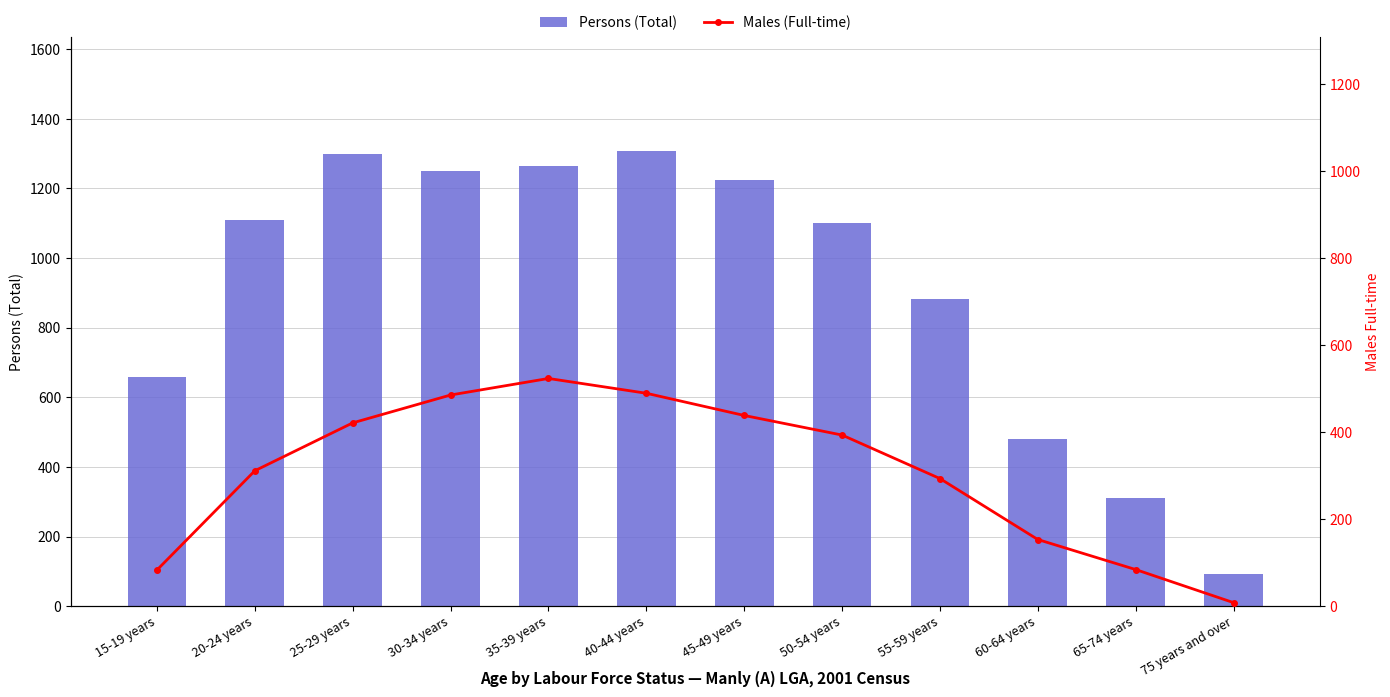

List the series in order of their peak value, lowest first.

Males (Full-time), Persons (Total)